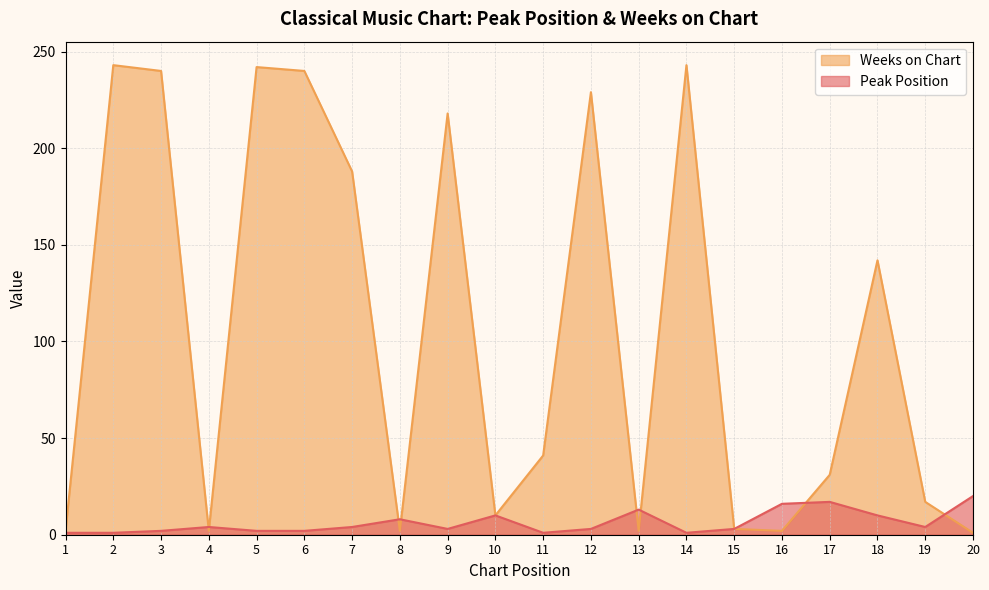

What is the difference between the second highest and minimum values in the Peak Position series?

16